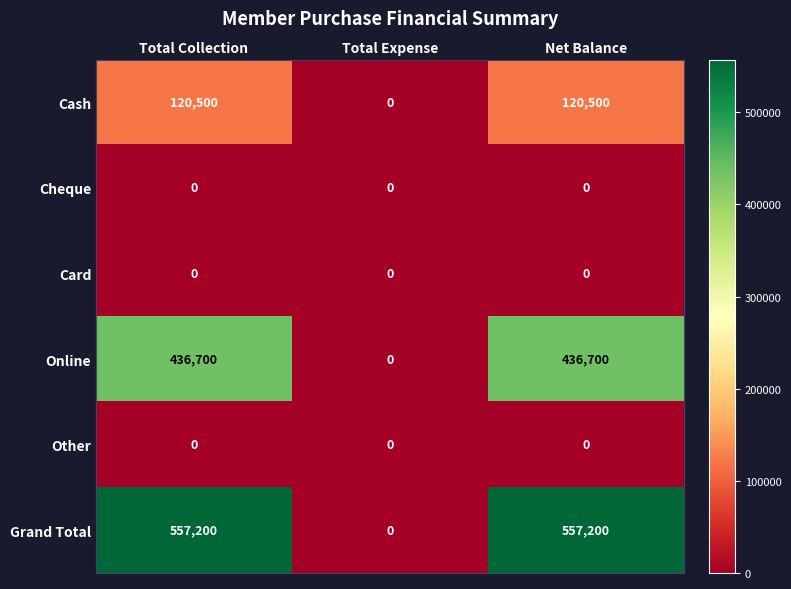

What is the approximate value of Online at Total Collection, to the nearest 10?

436700